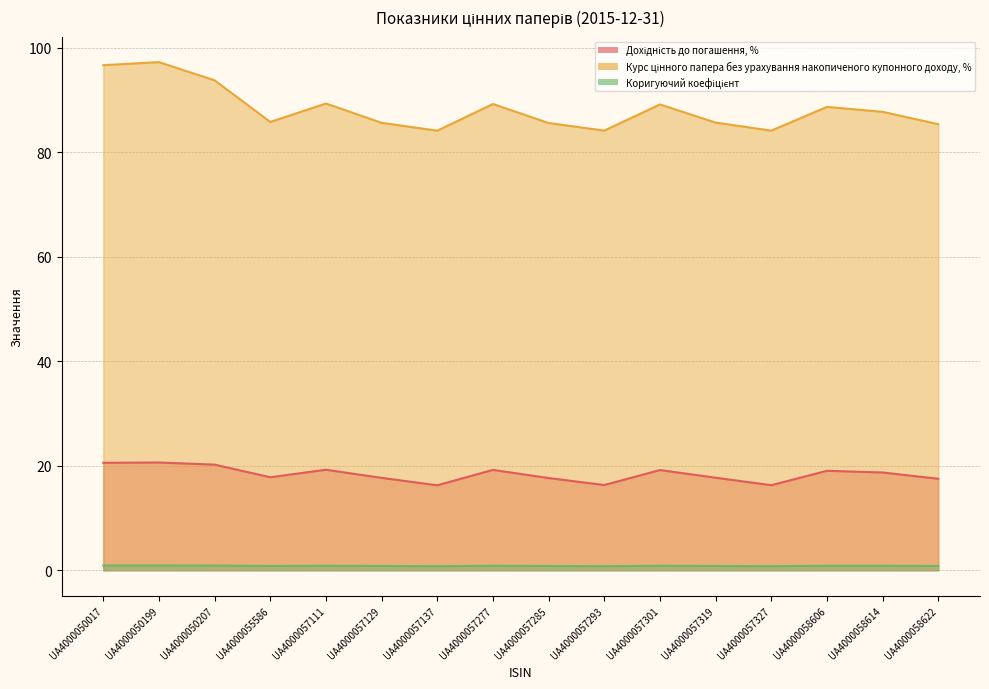

At which label is Коригуючий коефіцієнт closest to 0?

UA4000057137